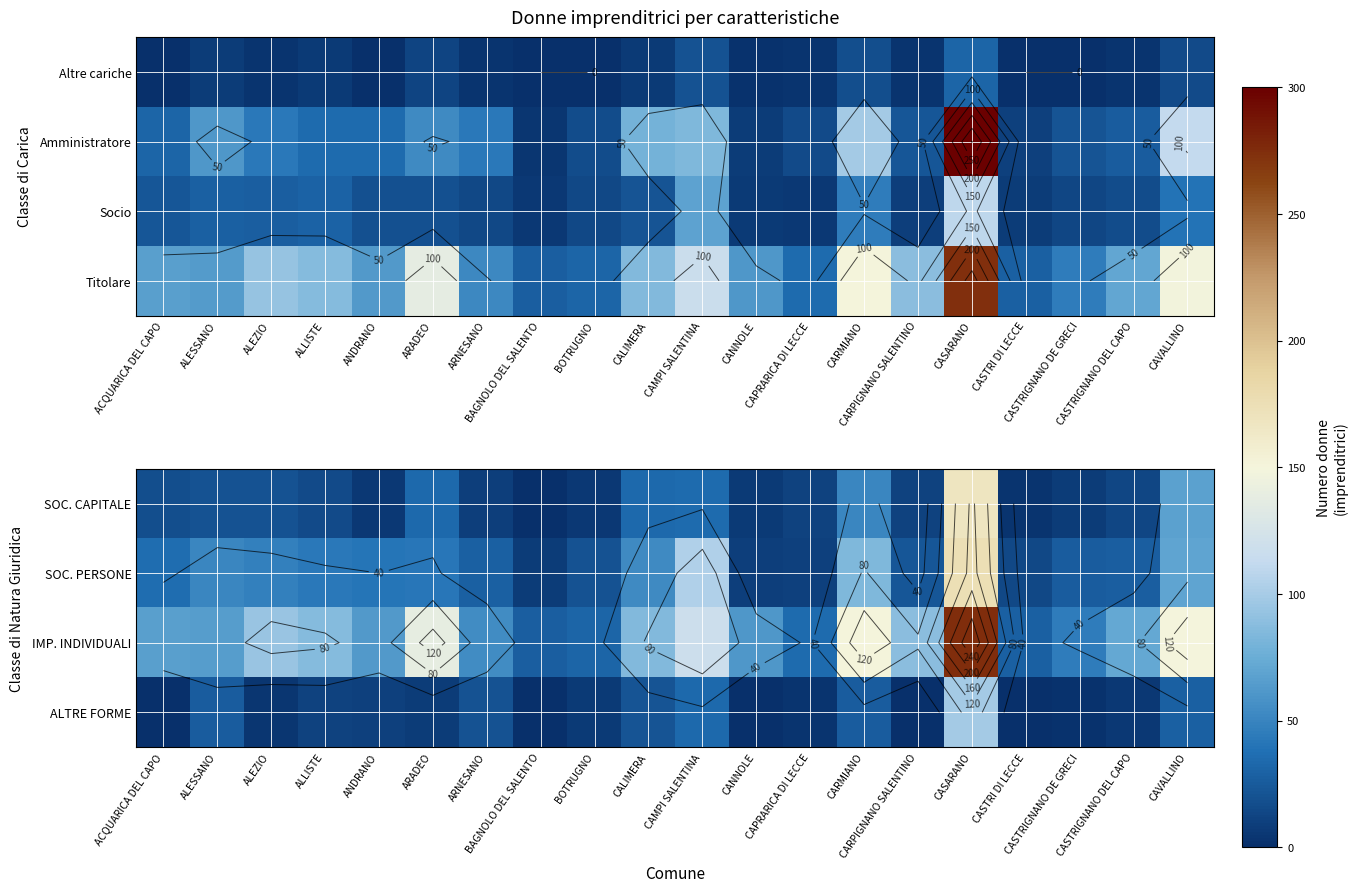

Which category has the highest value in the SOC. CAPITALE series?

CASARANO